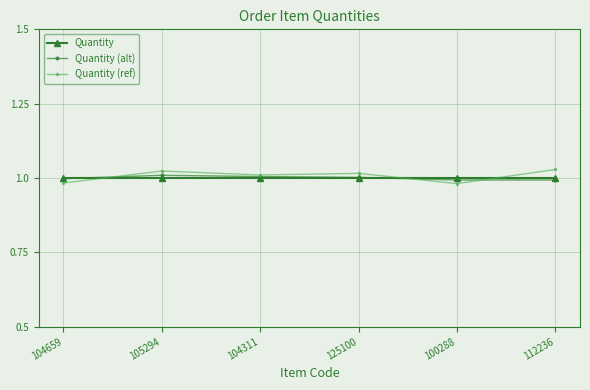

True or false: Quantity (ref) has a value of 1.6 at 112236.

False